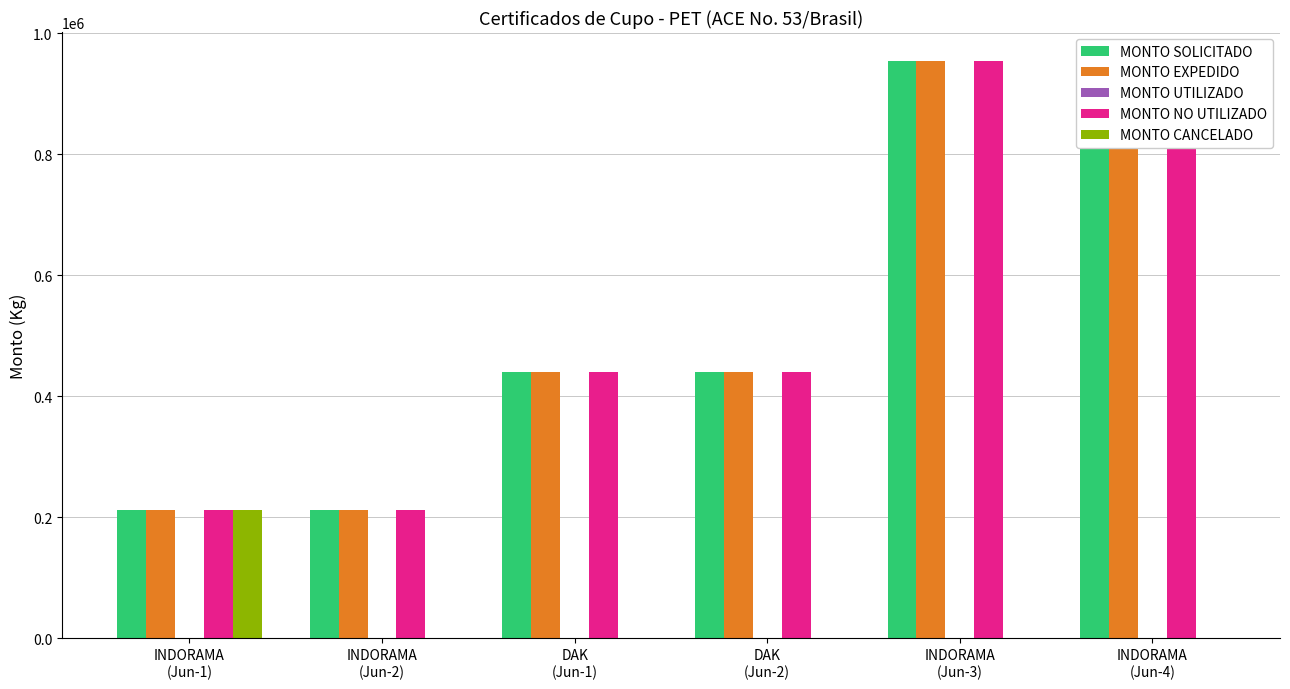

Are the bars grouped side by side (vs. stacked)?

Yes